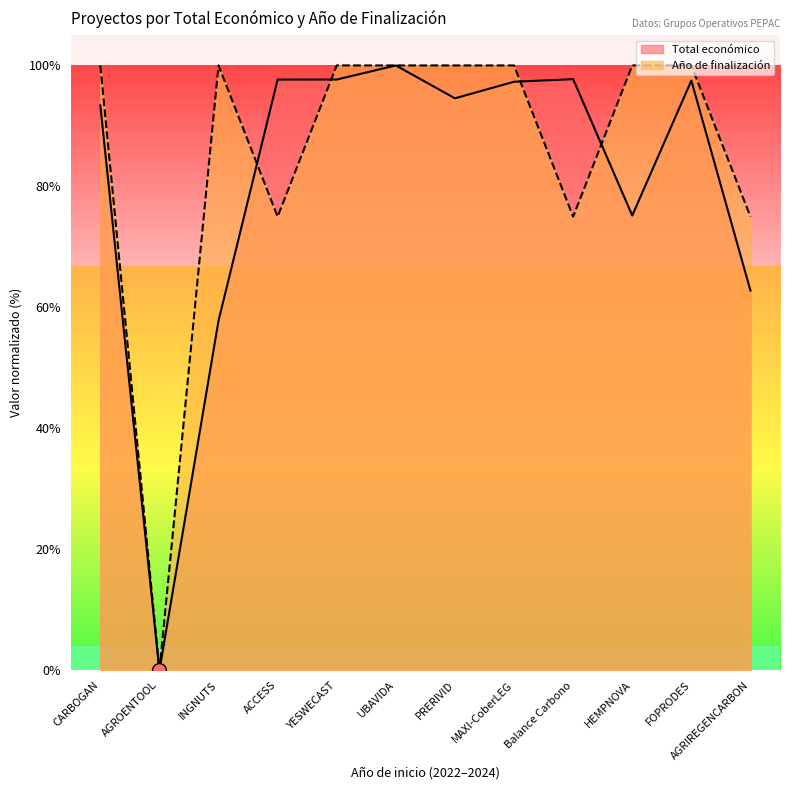

What is the total value across all series at UBAVIDA?

2.0